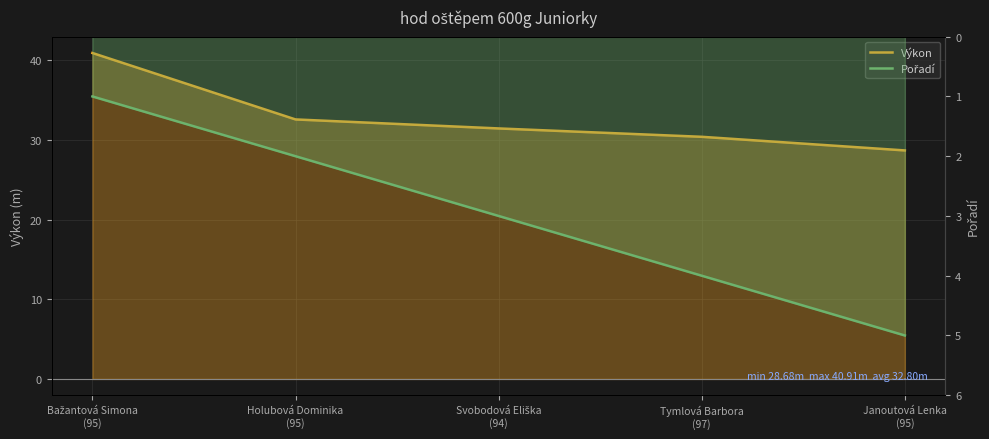

True or false: Výkon and Pořadí cross at least once.

False